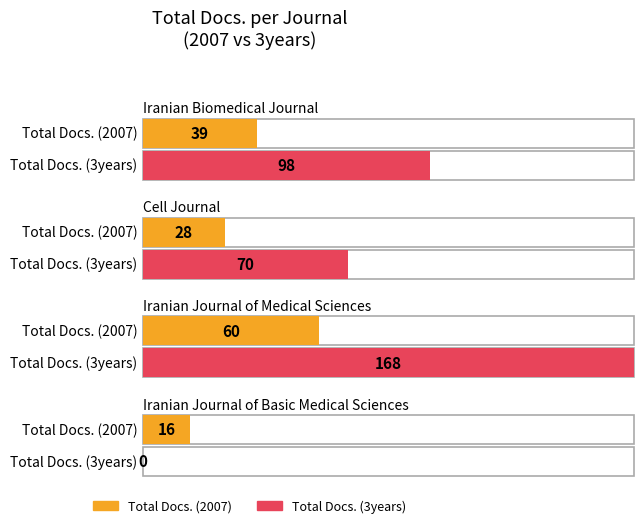

Reading right to left, list all the values displayed in this chart.

Total Docs. (2007): Iranian Journal of Basic Medical Sciences=16	Iranian Journal of Medical Sciences=60	Cell Journal=28	Iranian Biomedical Journal=39
Total Docs. (3years): Iranian Journal of Basic Medical Sciences=0	Iranian Journal of Medical Sciences=168	Cell Journal=70	Iranian Biomedical Journal=98